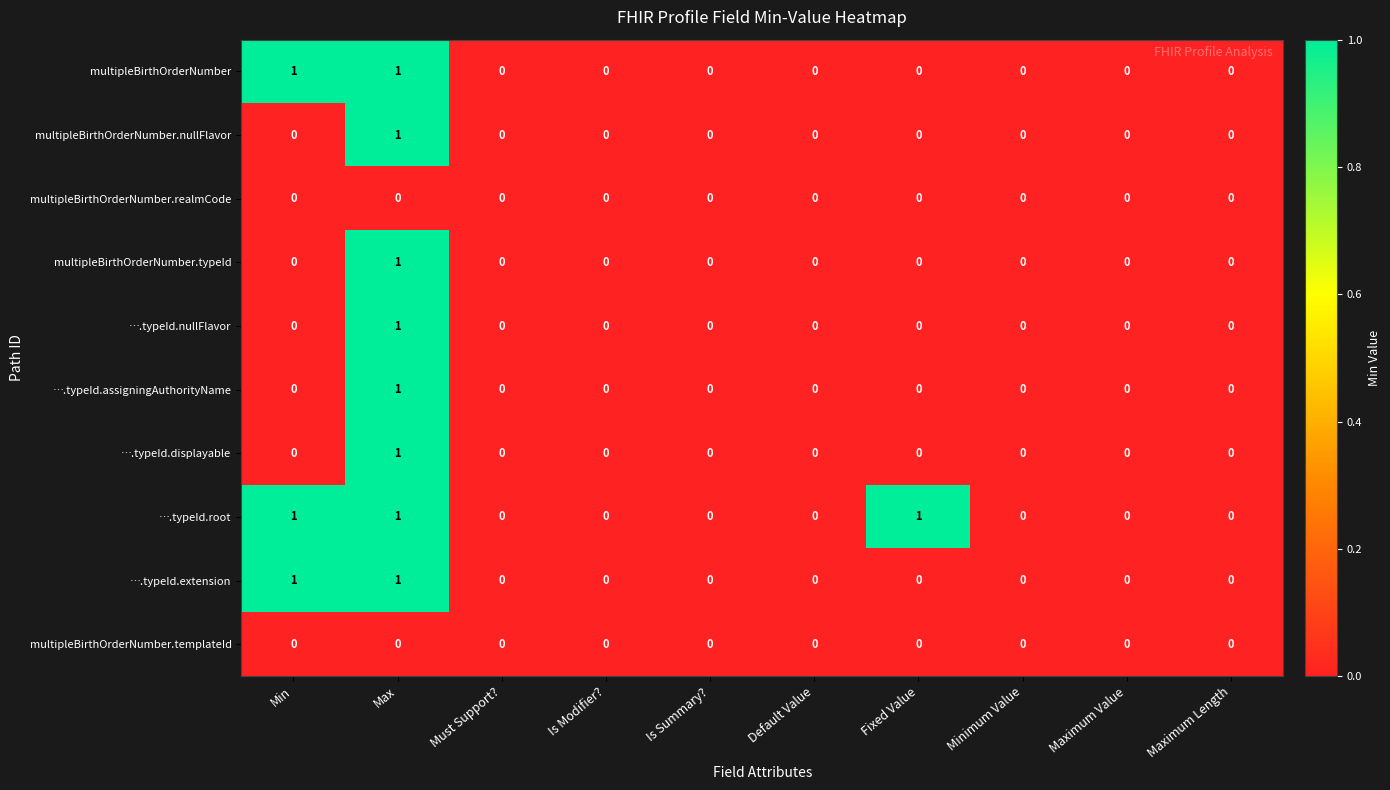

Is it true that multipleBirthOrderNumber.templateId equals 0 at Minimum Value?

True